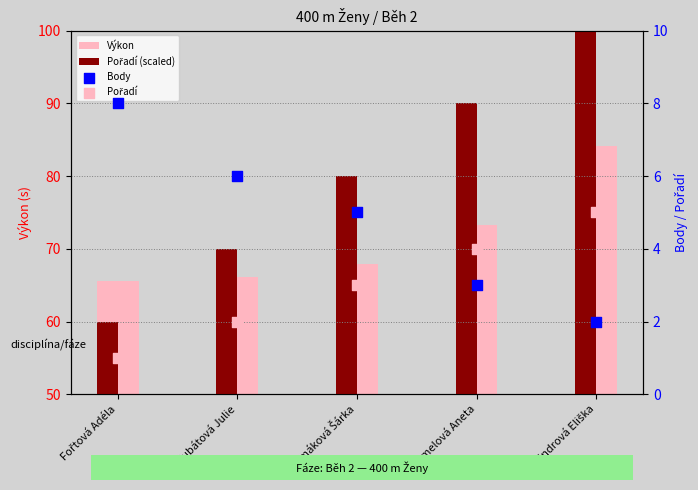

Which series reaches the minimum Y coordinate?

Pořadí